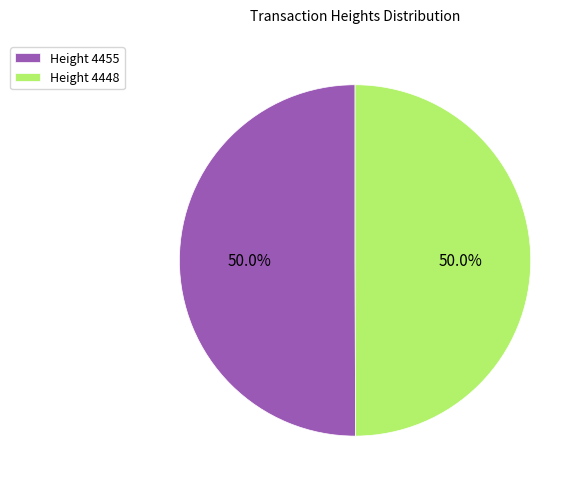

How many segments does this pie chart have?

2